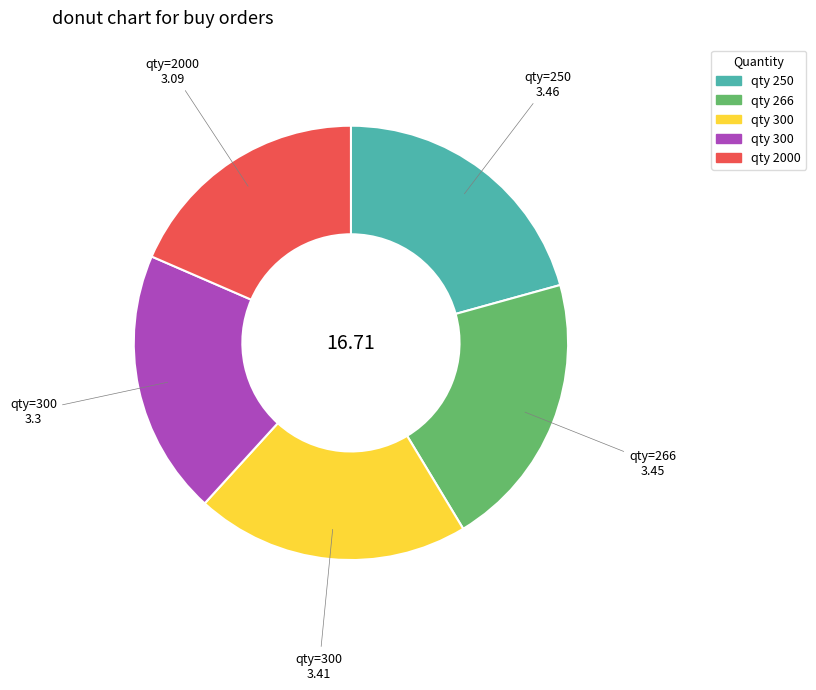

Does any single category account for the majority?

No